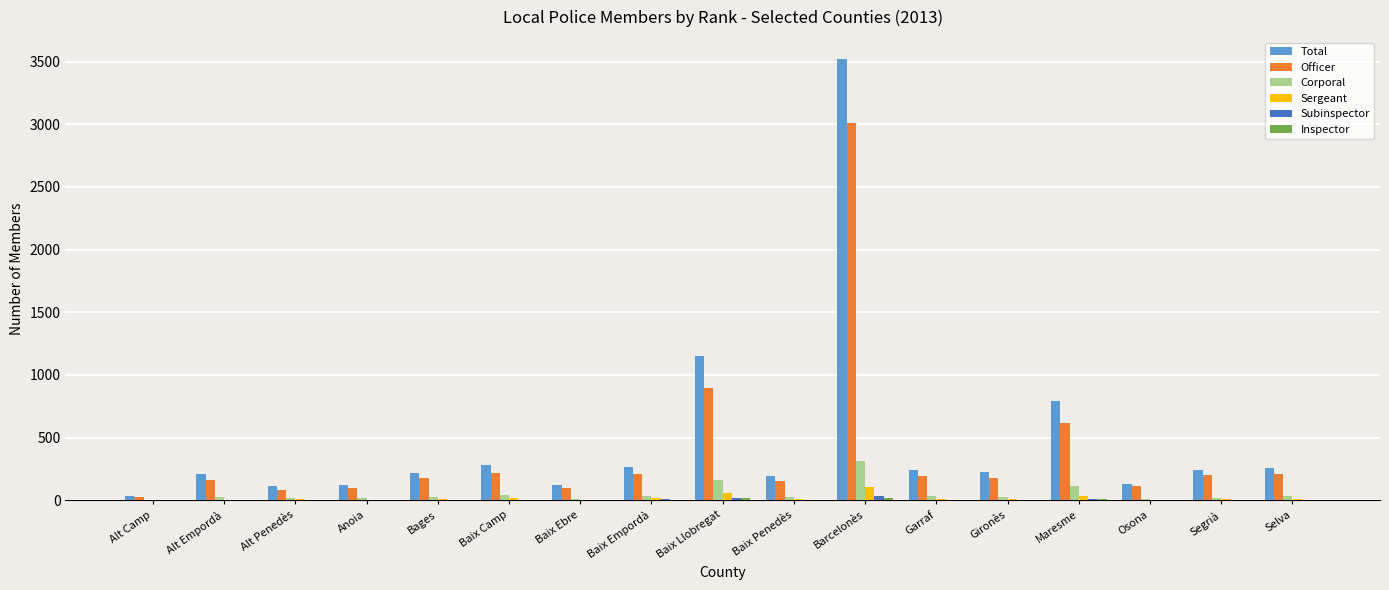

The Officer series shows 205 at Segrià. True or false?

True